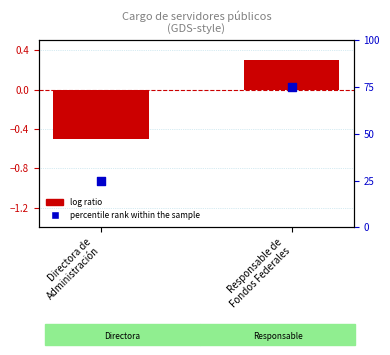

What is the total value across all series at Responsable de
Fondos Federales?

75.3